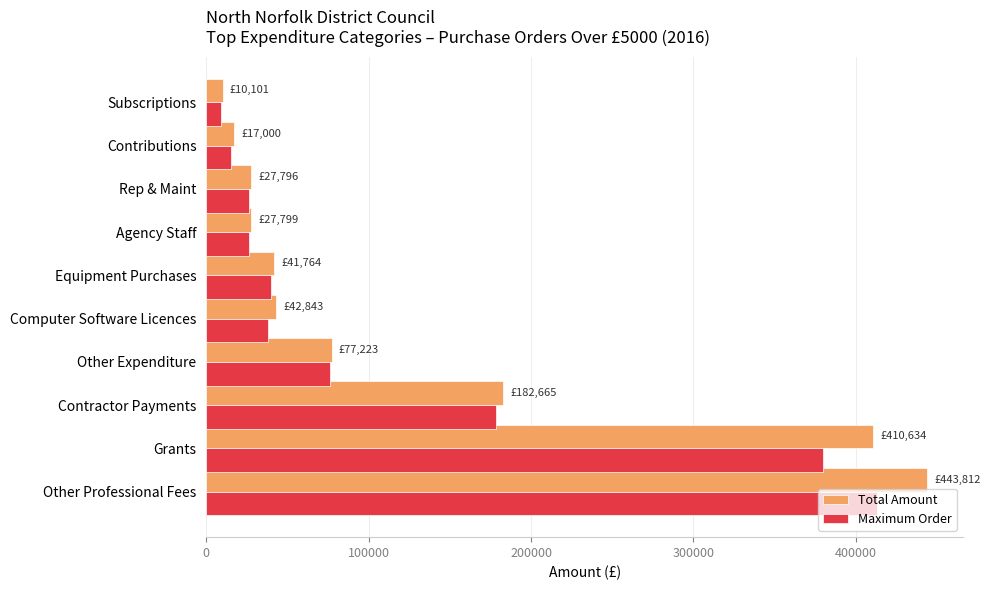

How many bars are there in total?

20